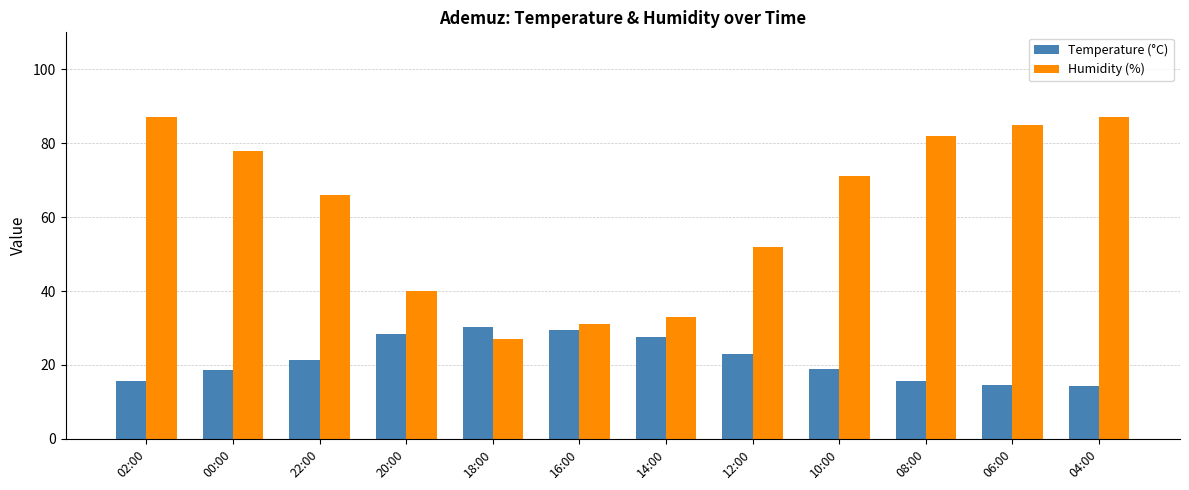

What value does the Humidity (%) series have at 06:00?

85.0